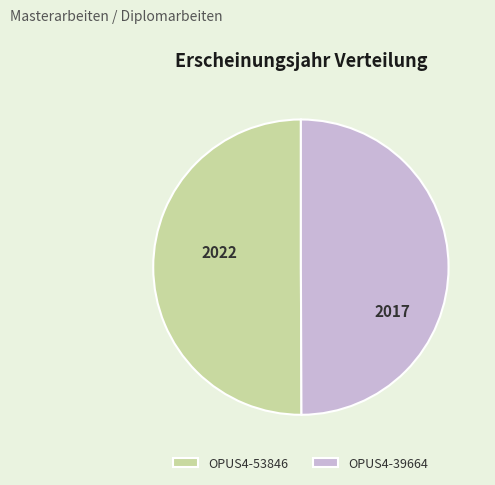

Is the sum of OPUS4-39664 and OPUS4-53846 greater than half?

Yes